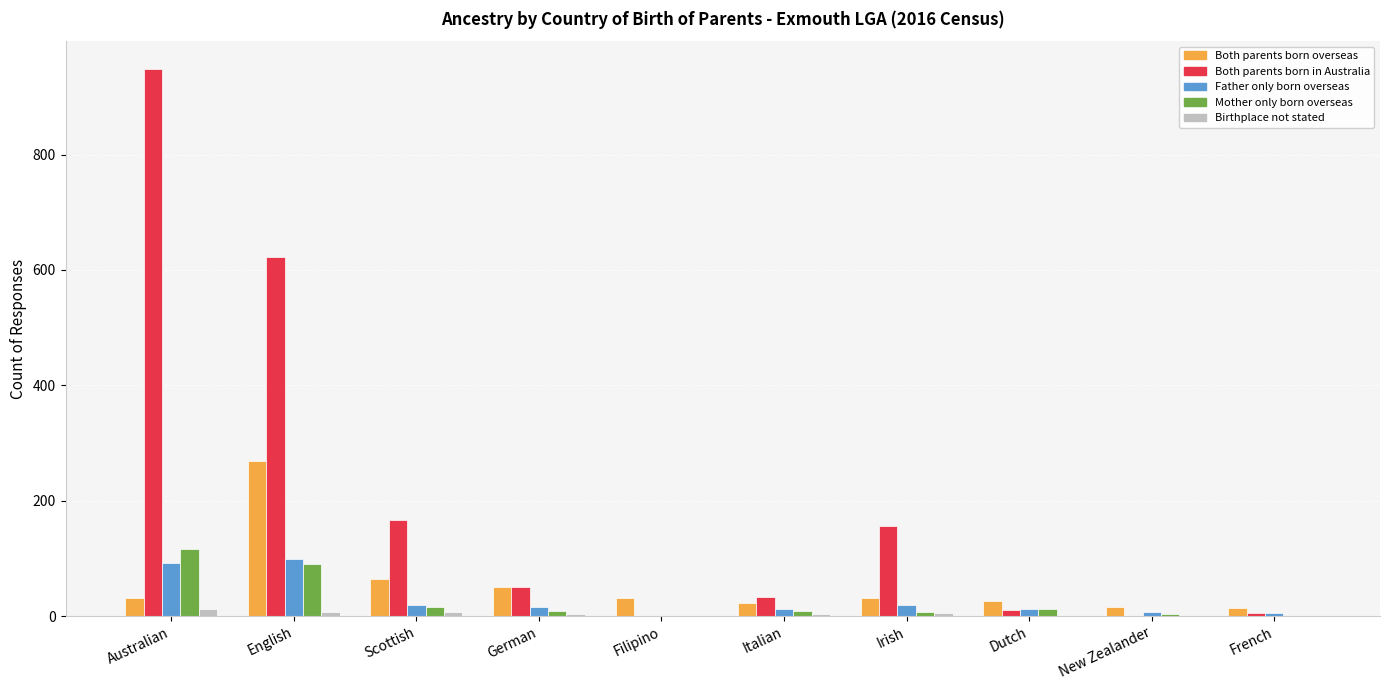

How many categories are shown in the chart?

10